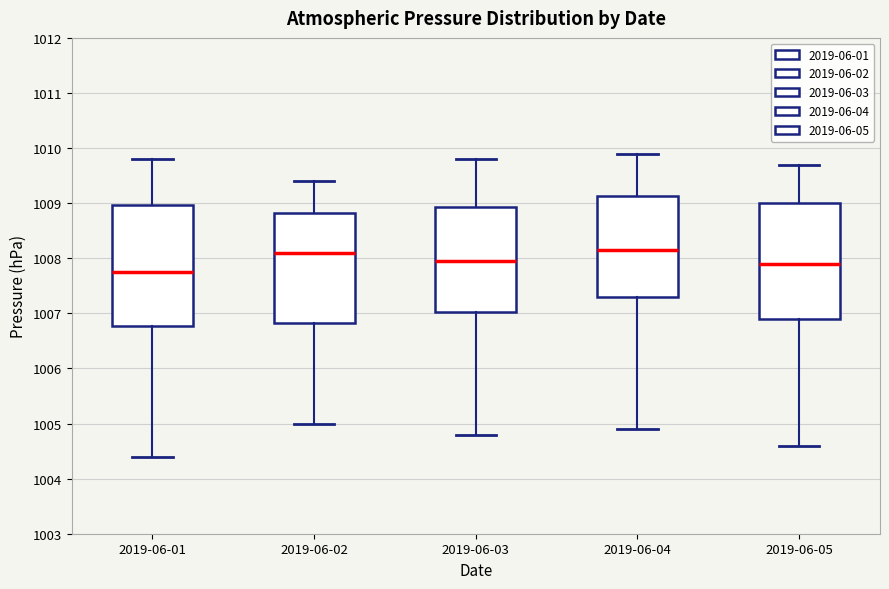

Comparing the boxes themselves (not the whiskers), which one is the tallest?

2019-06-01